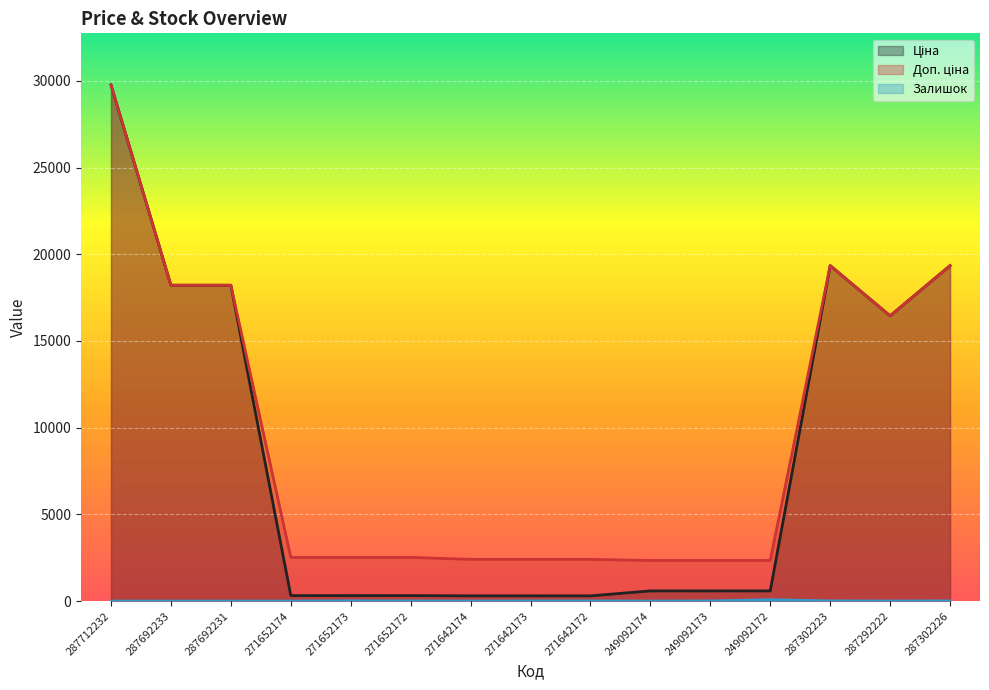

True or false: Ціна has more than 0 interior local peaks.

True